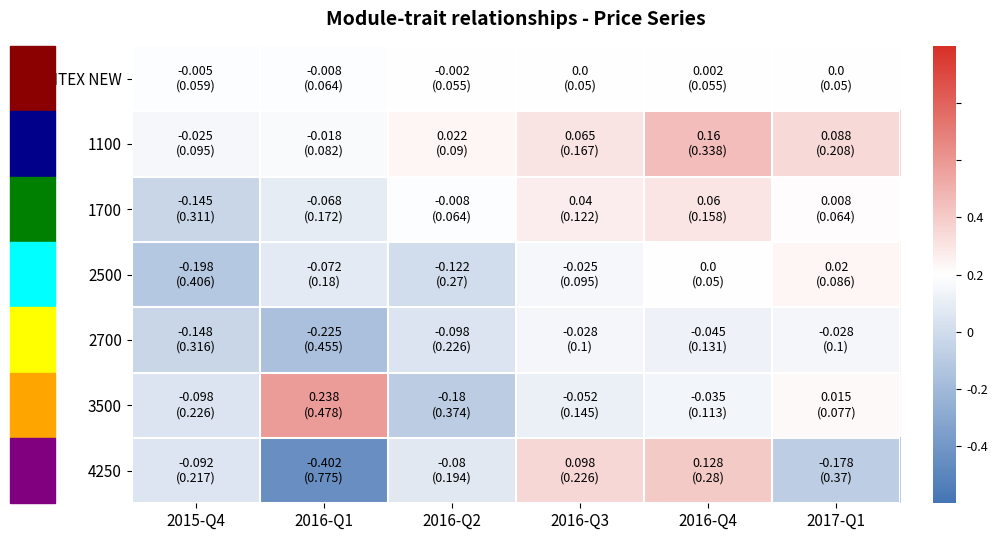

How many data points does each series have?

6